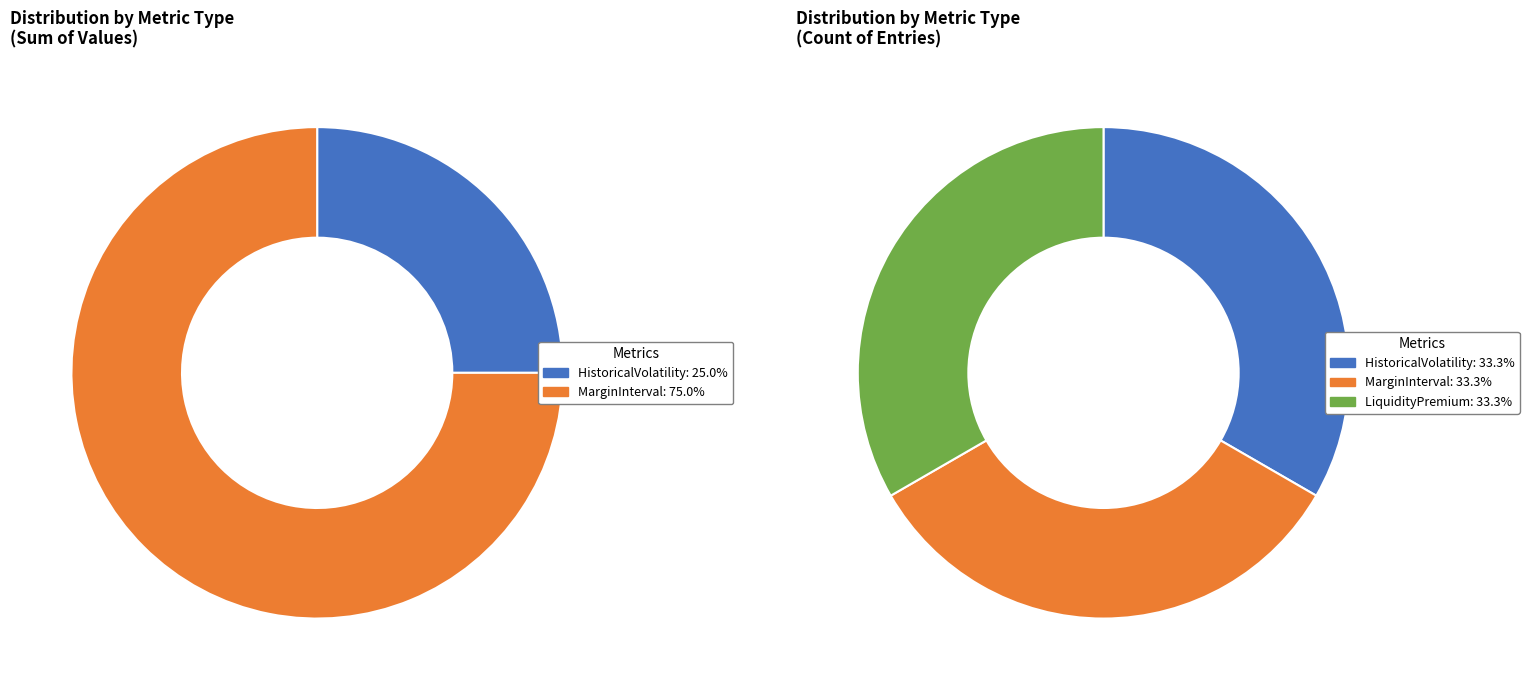

To the nearest percent, what is the difference between the LiquidityPremium and MarginInterval slice percentages?

75%